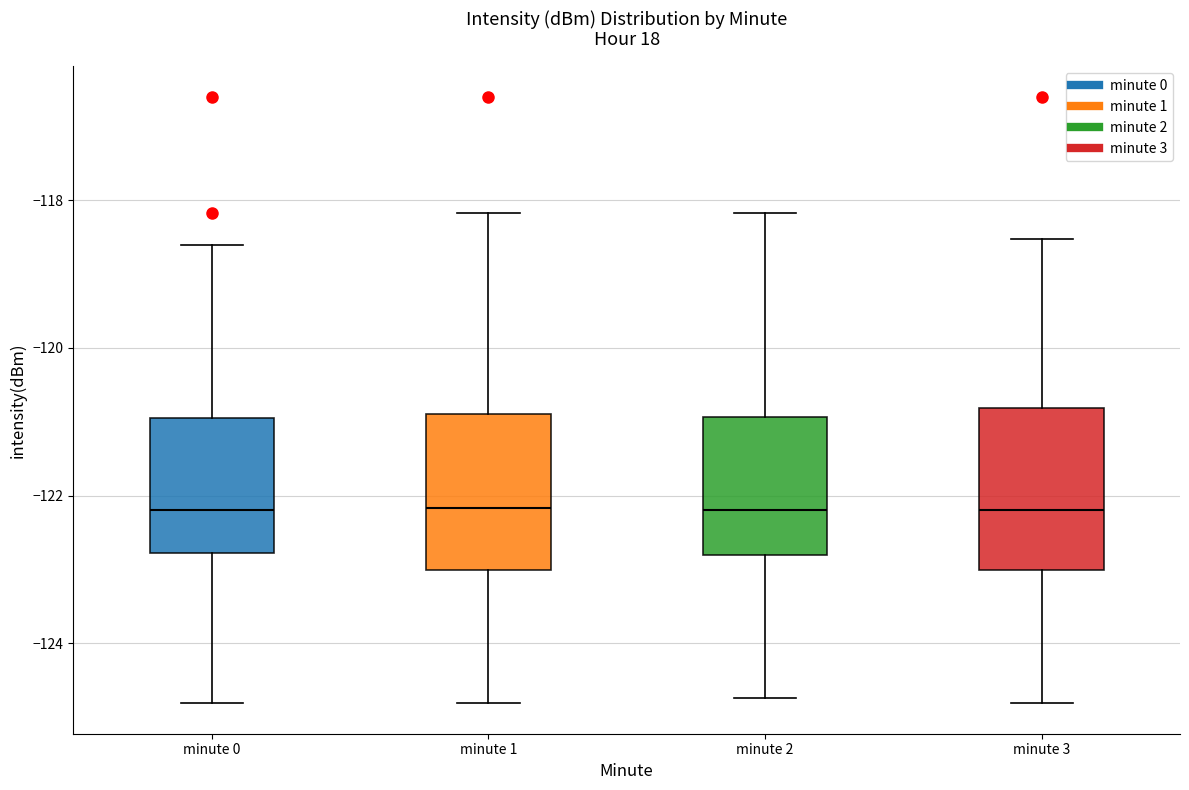

Where is the lower edge of the box for minute 1 on the y-axis? The values are not printed on the chart, so give them approximately, as read against the axis.

-123.0